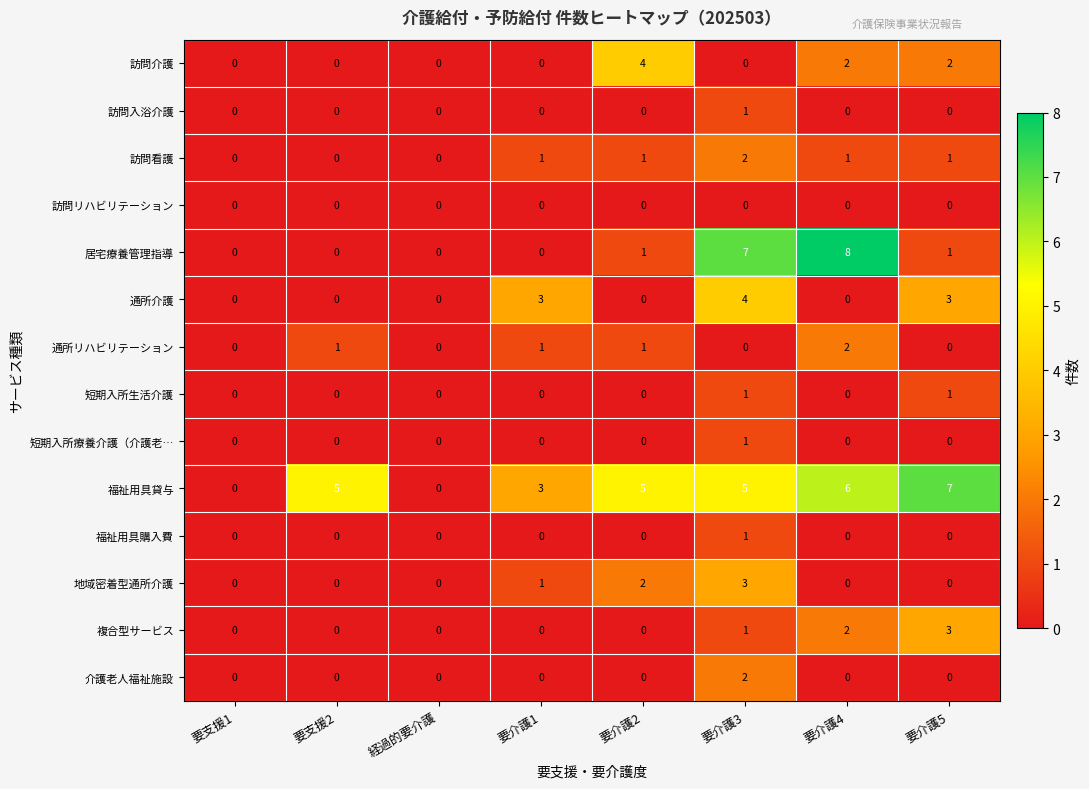

Count the 居宅療養管理指導 values in the range 0 to 7.

7